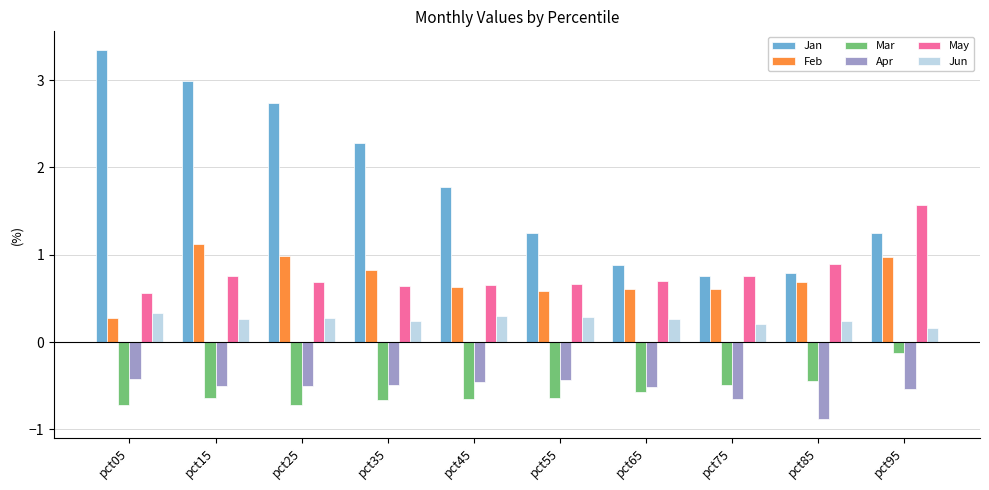

The value of Jan at pct35 is 3.5. True or false?

False